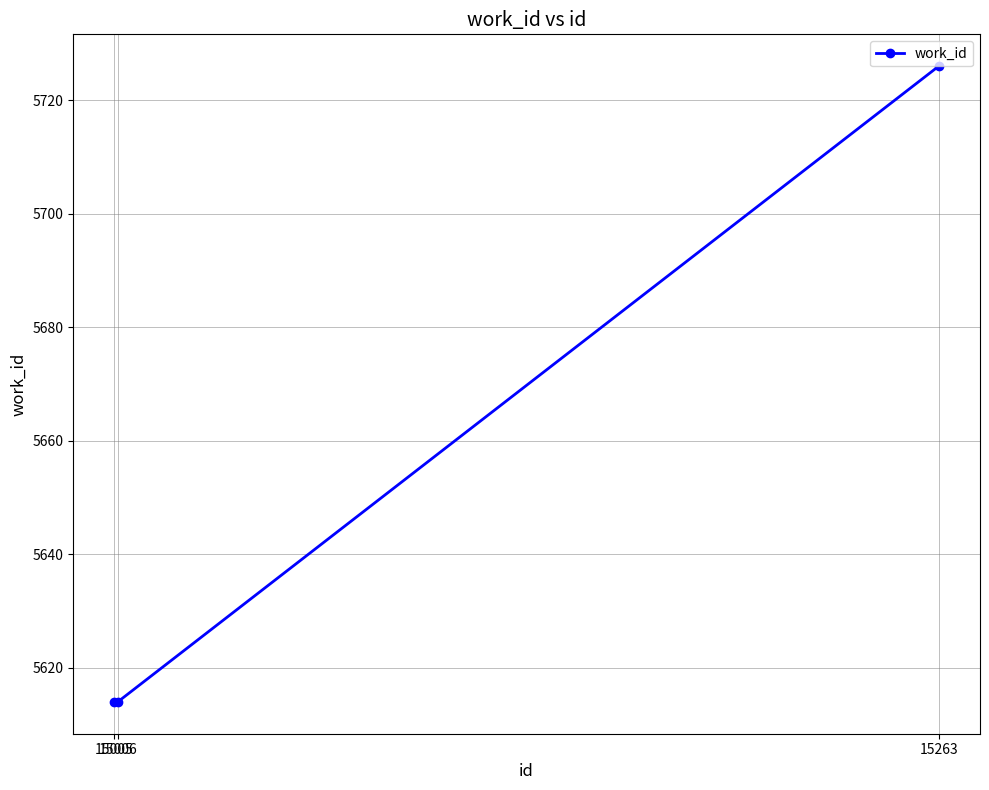

What is the difference between the maximum and minimum values?

112